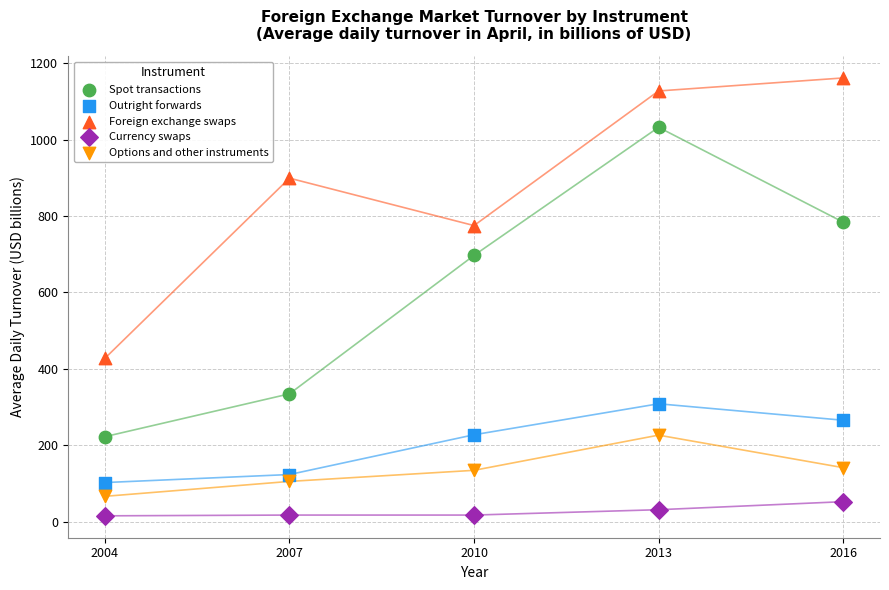

Which series has the largest Y range (max minus min)?

Spot transactions